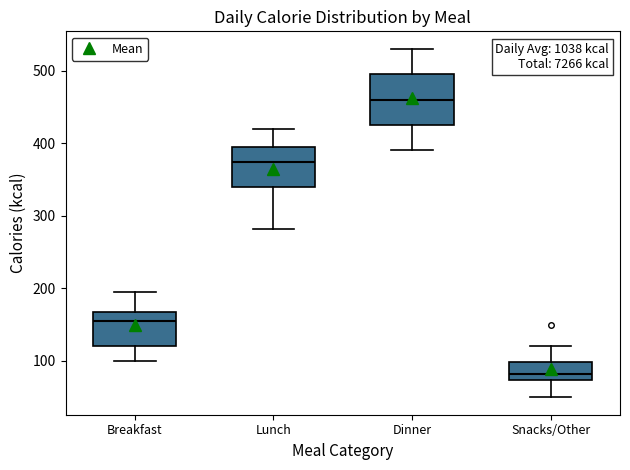

Where is the lower edge of the box for Lunch on the y-axis? The values are not printed on the chart, so give them approximately, as read against the axis.

340